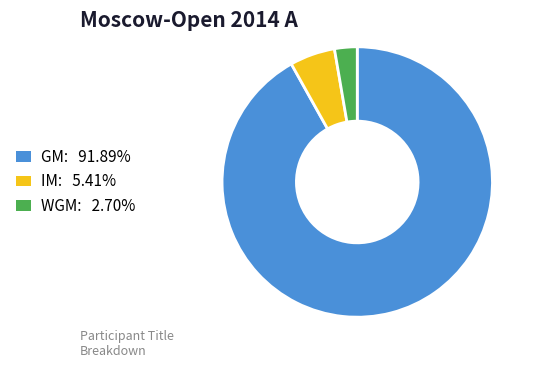

Does any single category account for the majority?

Yes